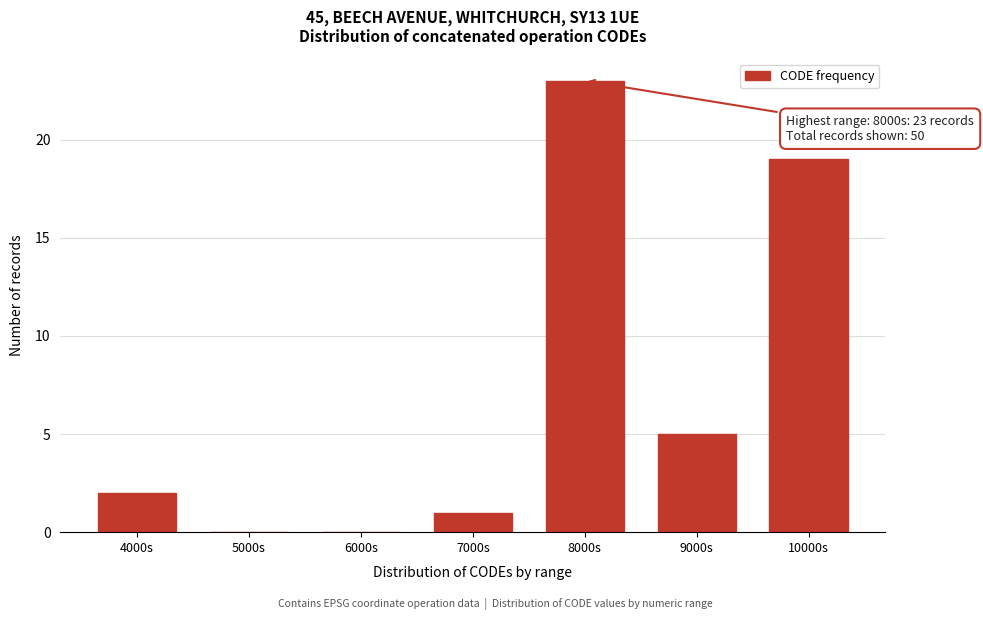

What is the sum of all values?

50